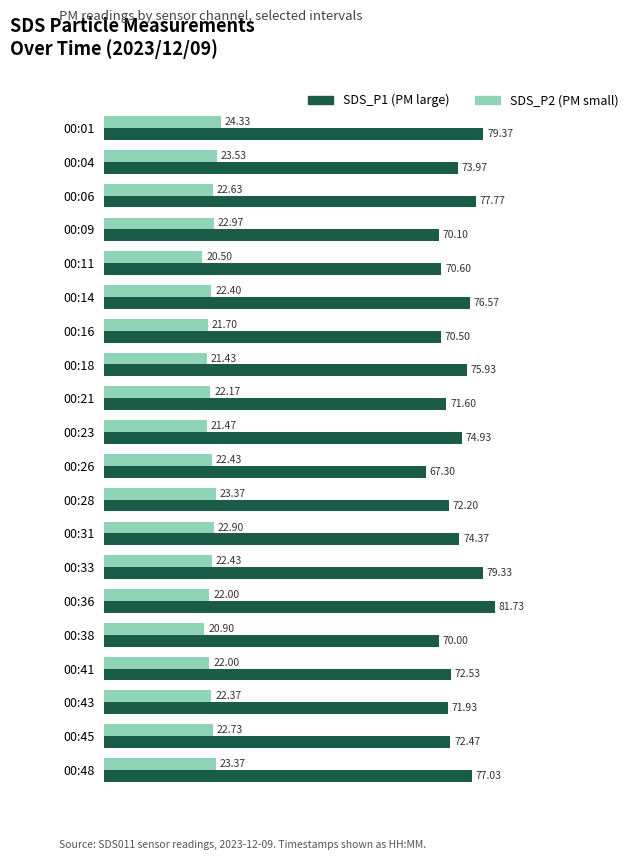

What is the spread (max minus min) of values at 00:28?

48.8